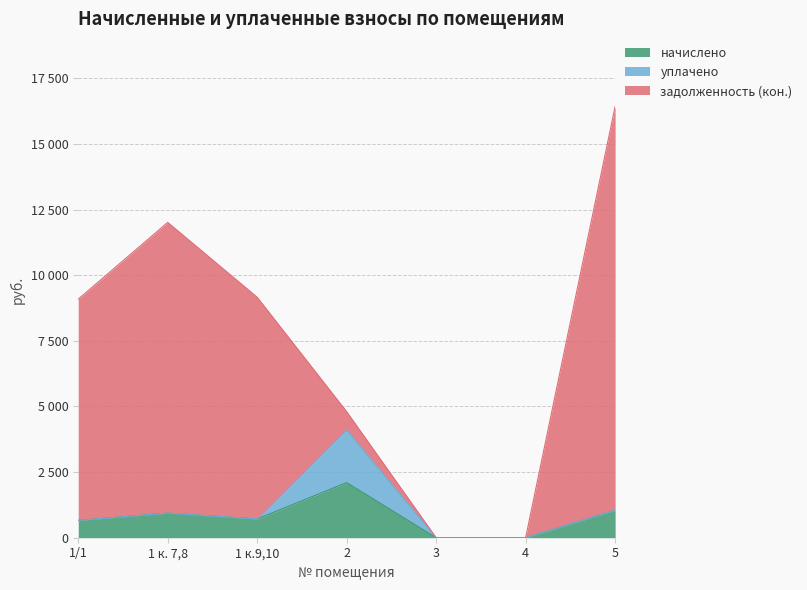

What is the total value across all series at 2?

4801.2